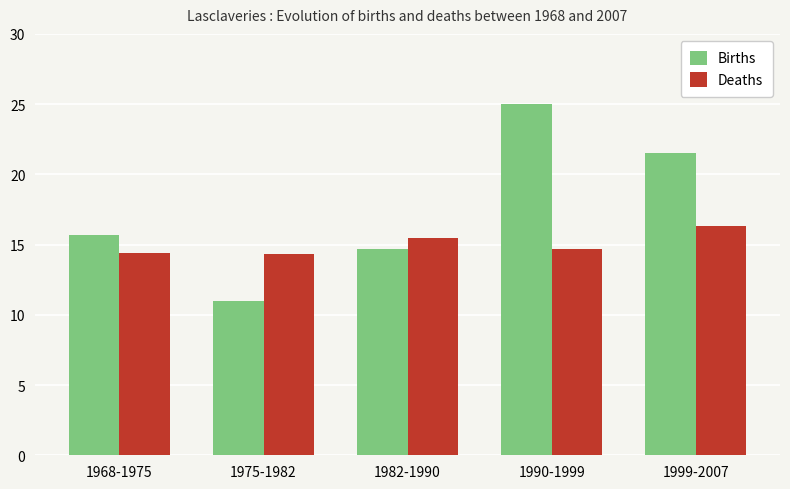

Is it true that Deaths equals 14.7 at 1990-1999?

True